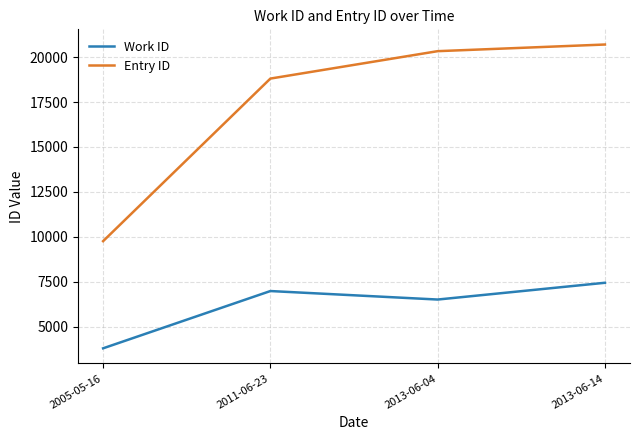

Which series has the largest total across all categories?

Entry ID